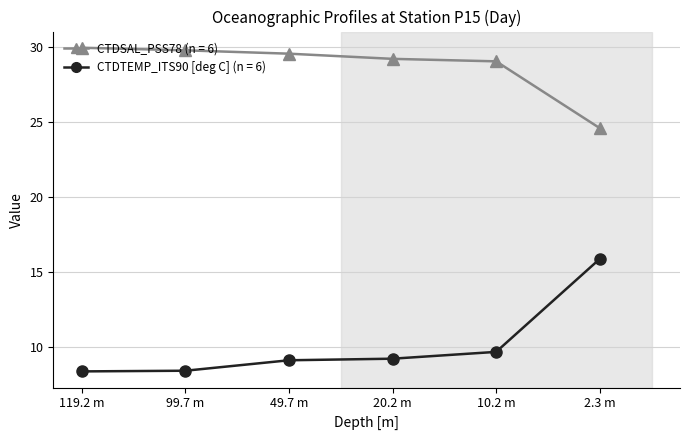

What position from the right is 99.7 m?

5